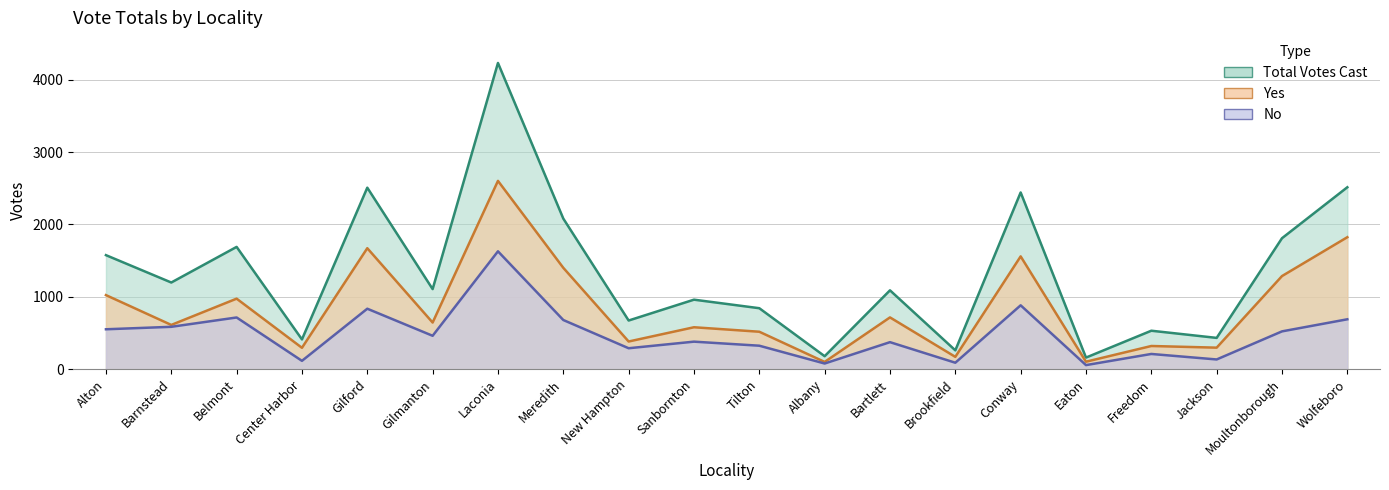

Which label corresponds to the smallest value in the chart?

Eaton